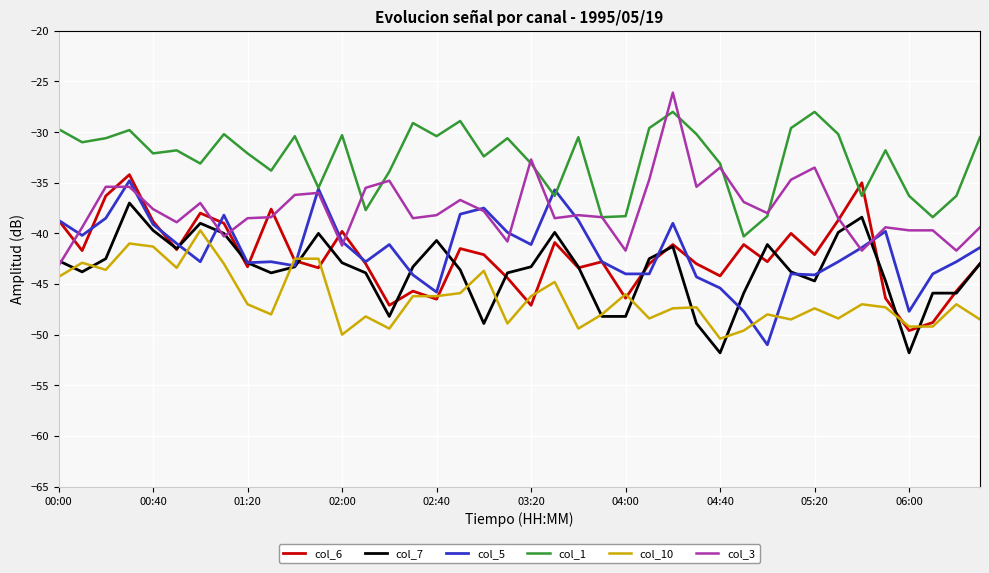

What is the smallest value displayed?

-51.8